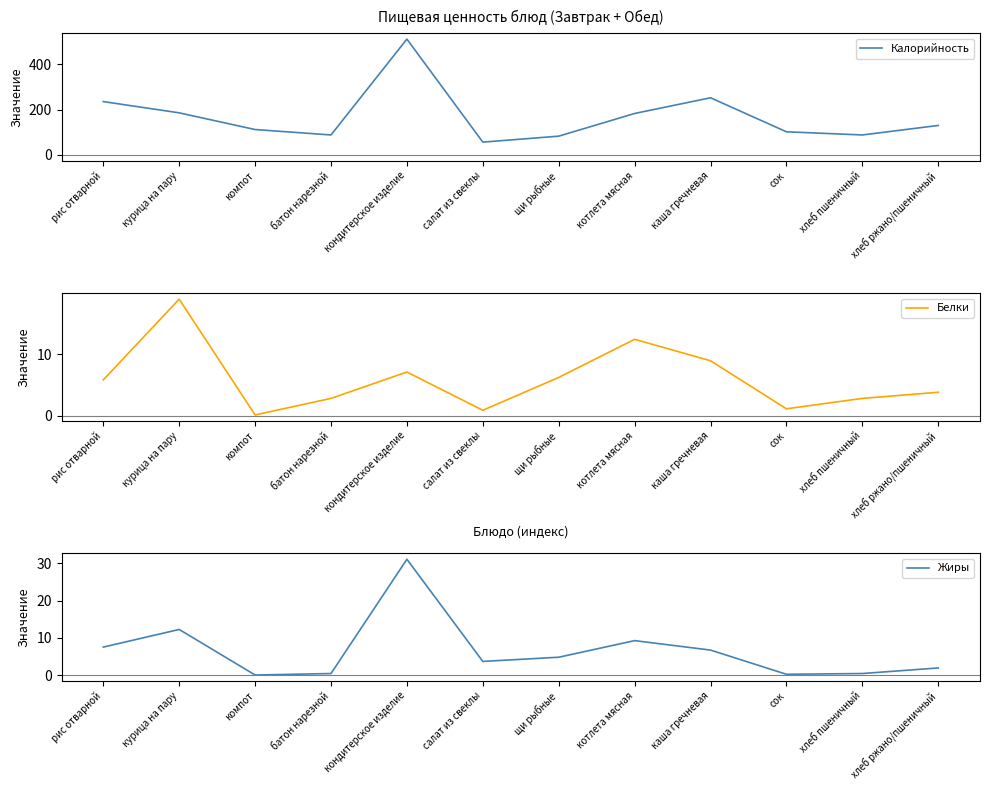

What are all the series names shown in the legend?

Калорийность, Белки, Жиры